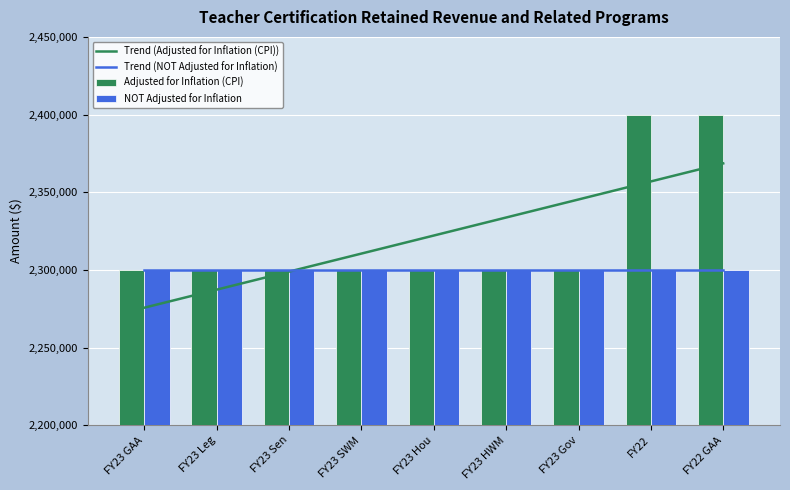

What is the difference between the highest and lowest values at FY23 SWM?

10503.1